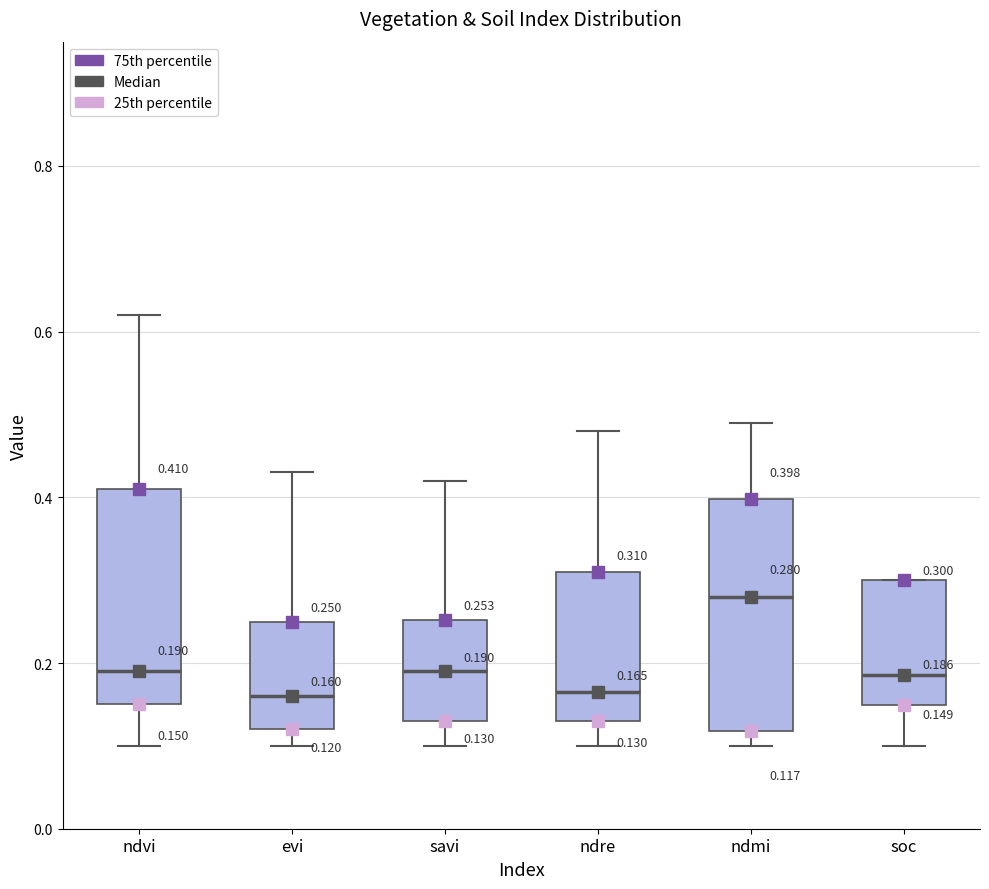

Which box is the tallest, from its lower edge to its upper edge?

ndmi